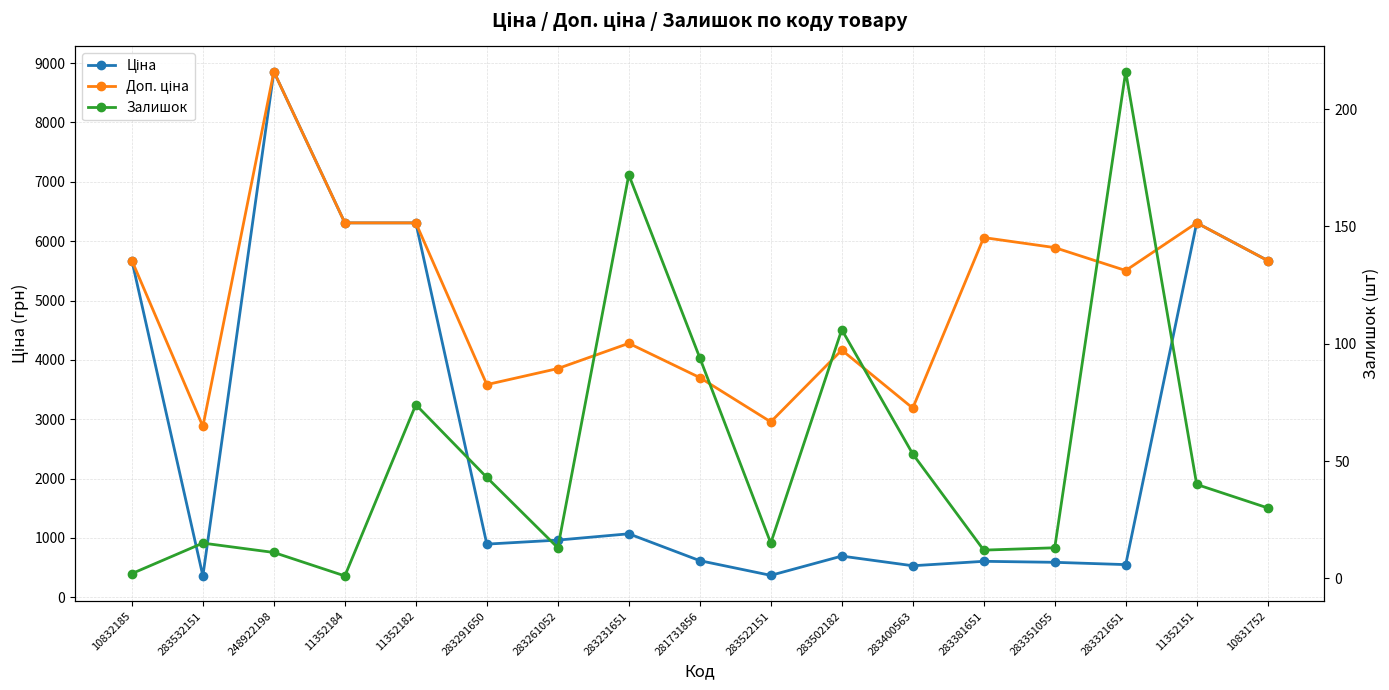

At which category does the chart reach its peak across all series?

248922198